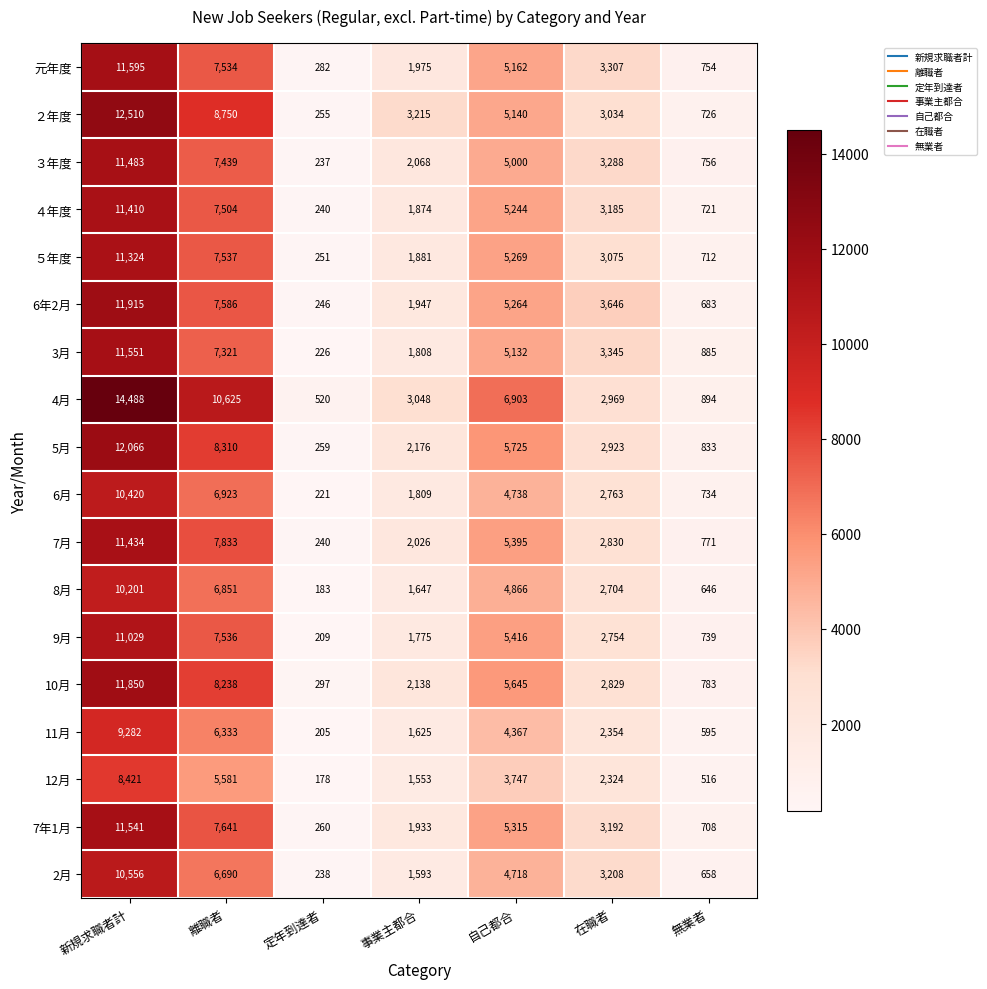

What is the difference between the highest and lowest values at 自己都合?

3156